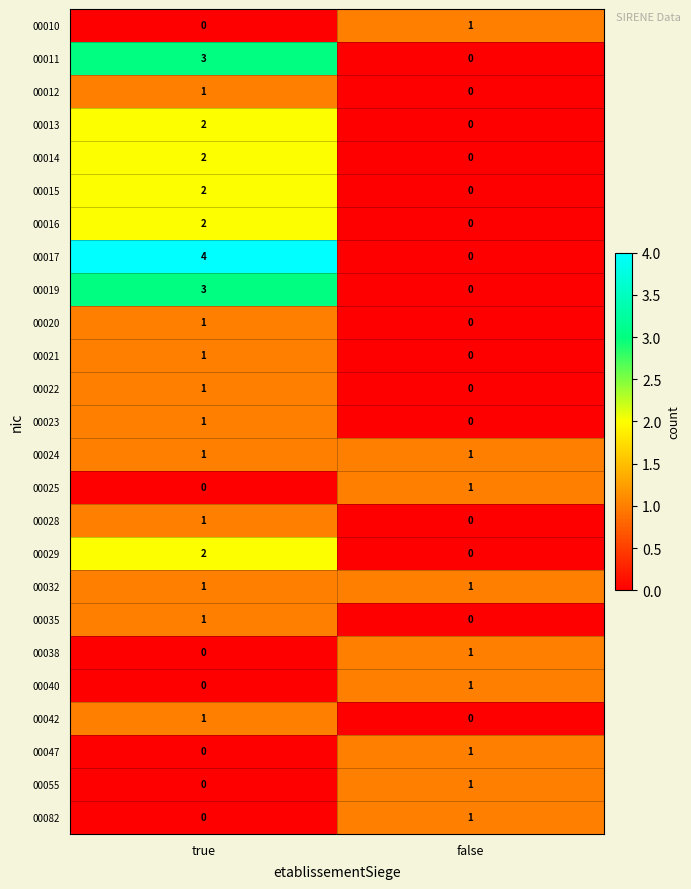

Which category has the highest value across all series?

true